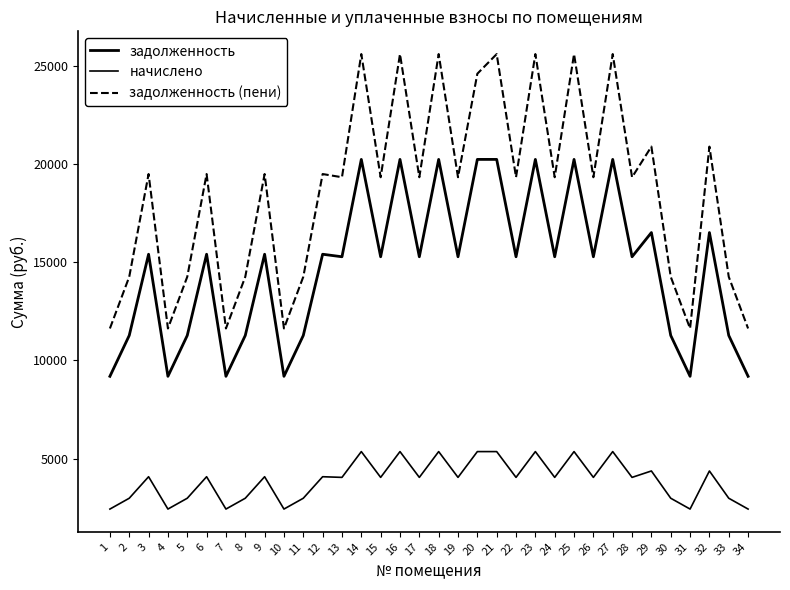

What is the sum of all задолженность (пени) values?

633478.4